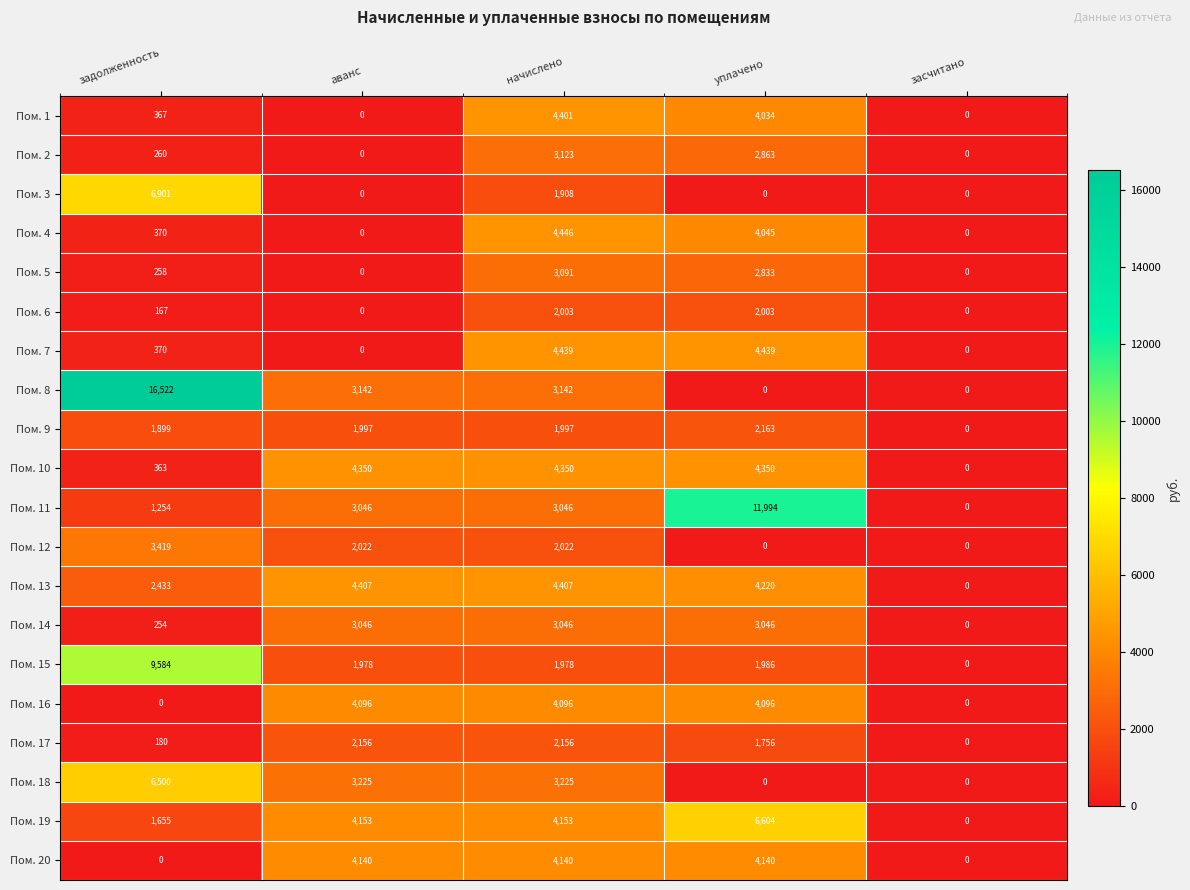

At which category does the chart reach its peak across all series?

задолженность